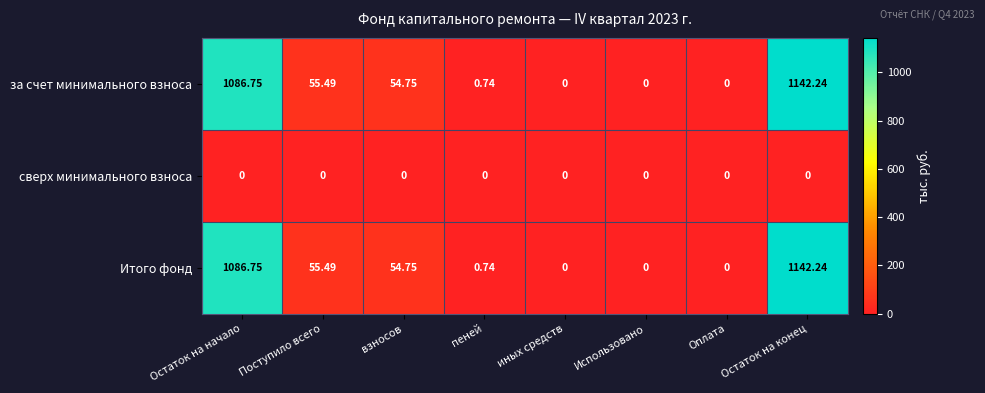

At which label does Итого фонд first exceed 54?

Остаток на начало